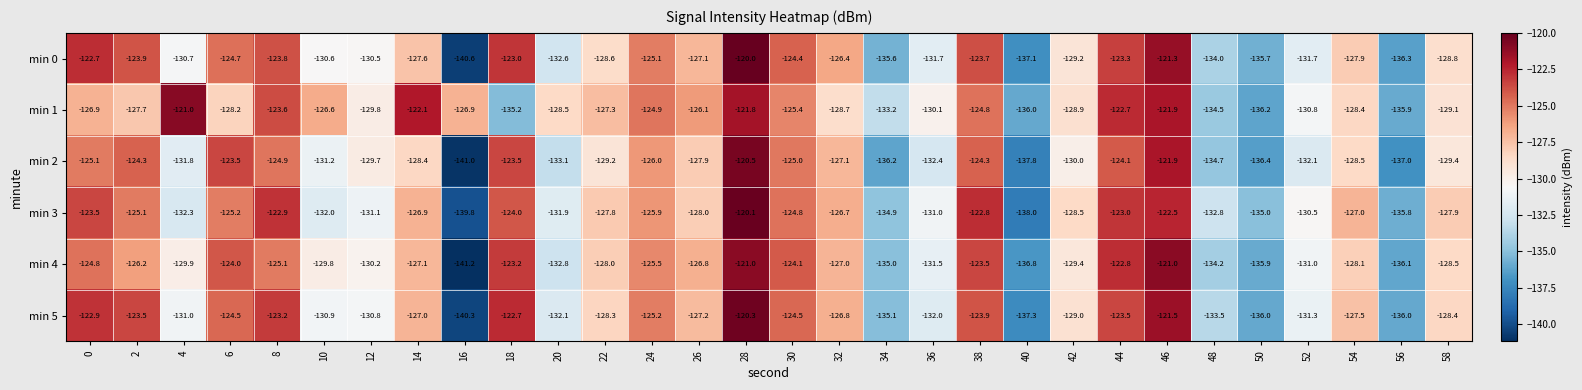

What is the maximum value shown in the chart?

-120.0